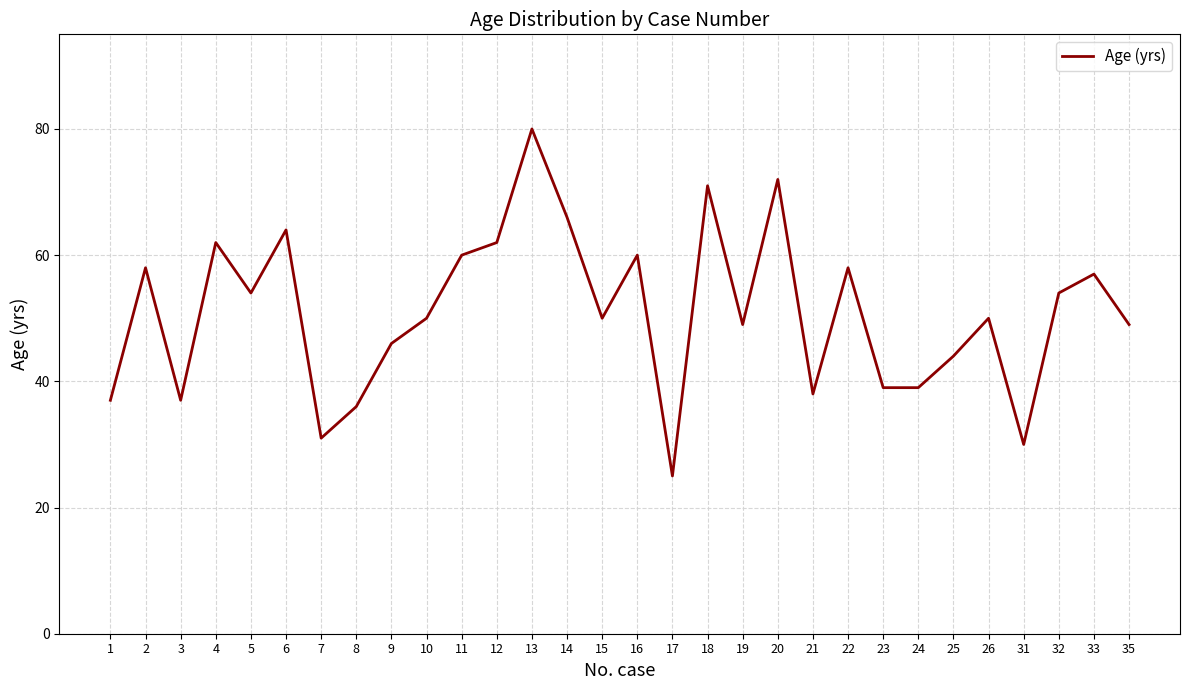

What is the average value?

51